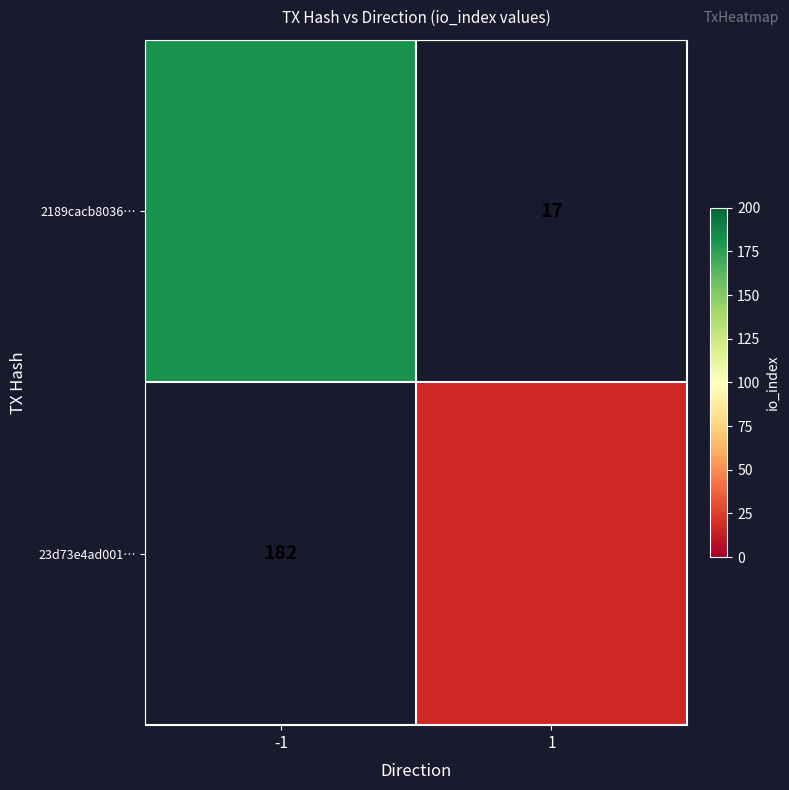

What is the maximum value shown in the chart?

182.0